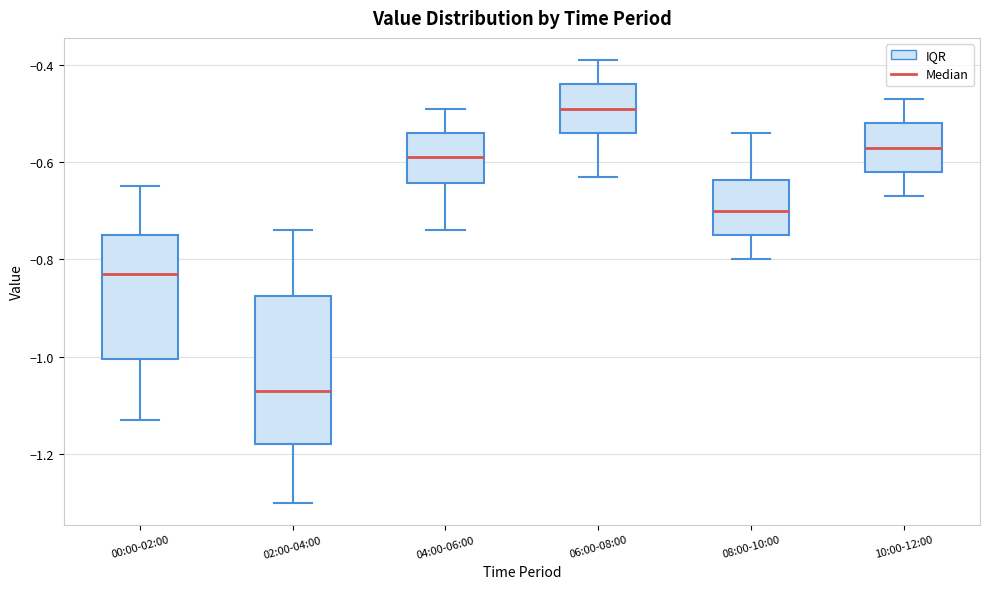

Comparing the boxes themselves (not the whiskers), which one is the tallest?

02:00-04:00